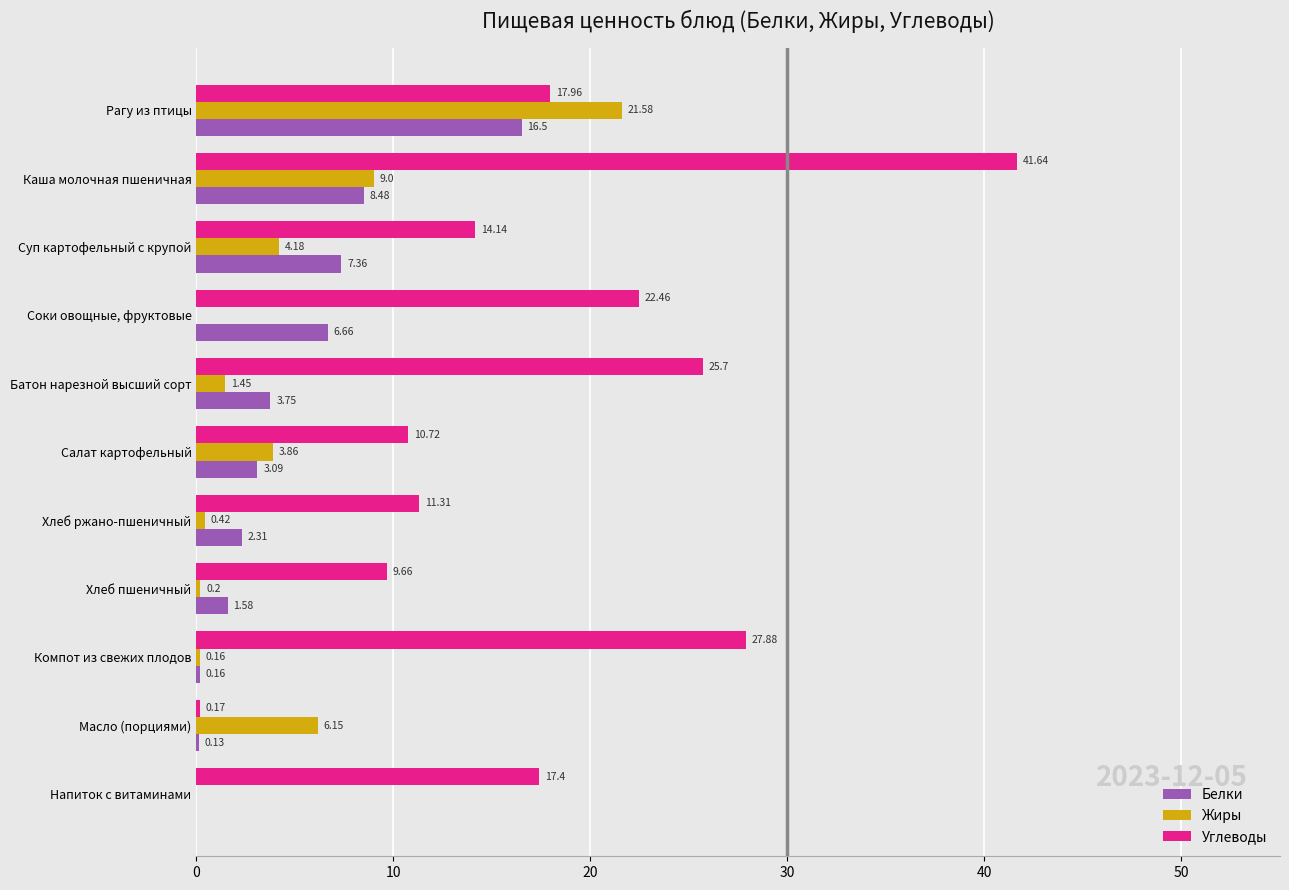

What is the sum of the Белки values at Хлеб ржано-пшеничный and Рагу из птицы?

18.8